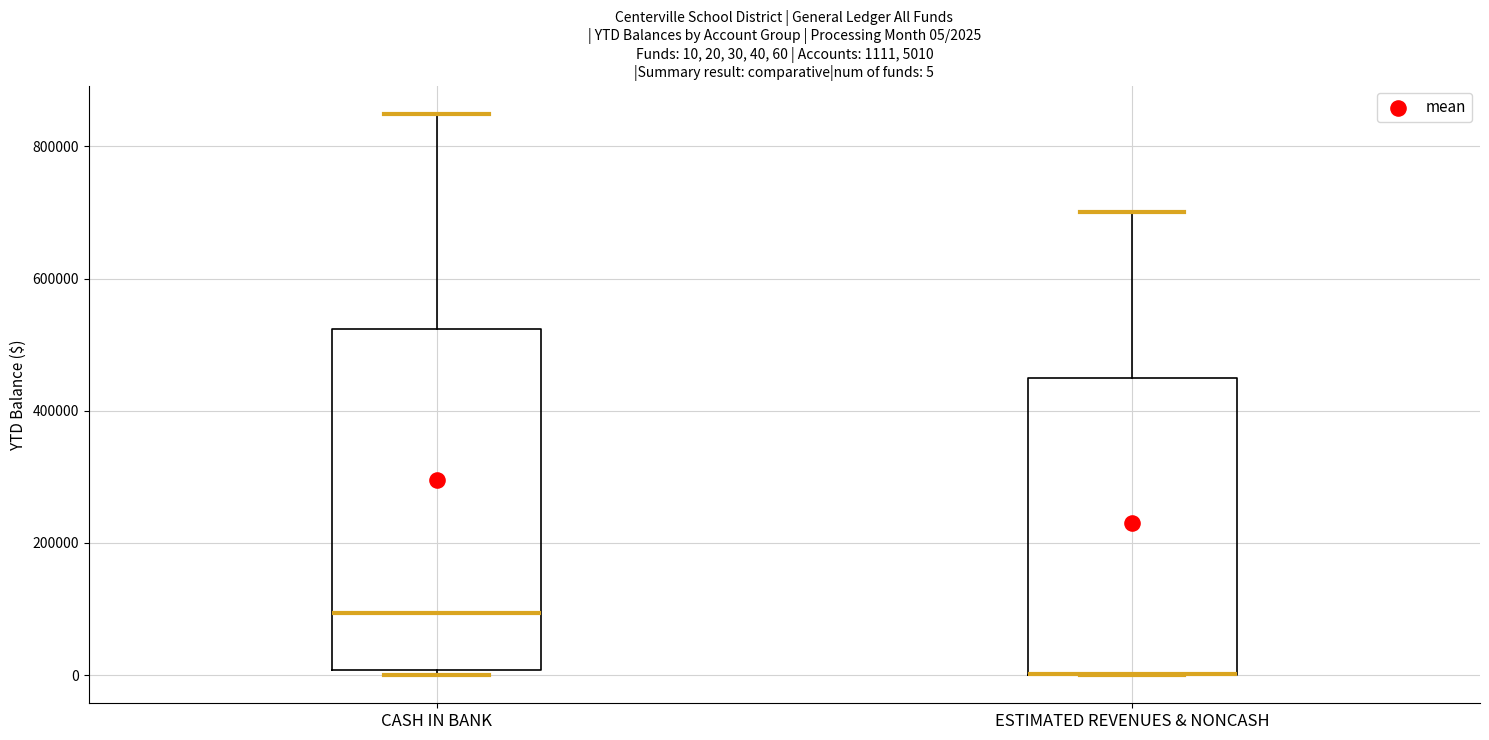

Comparing the boxes themselves (not the whiskers), which one is the tallest?

CASH IN BANK